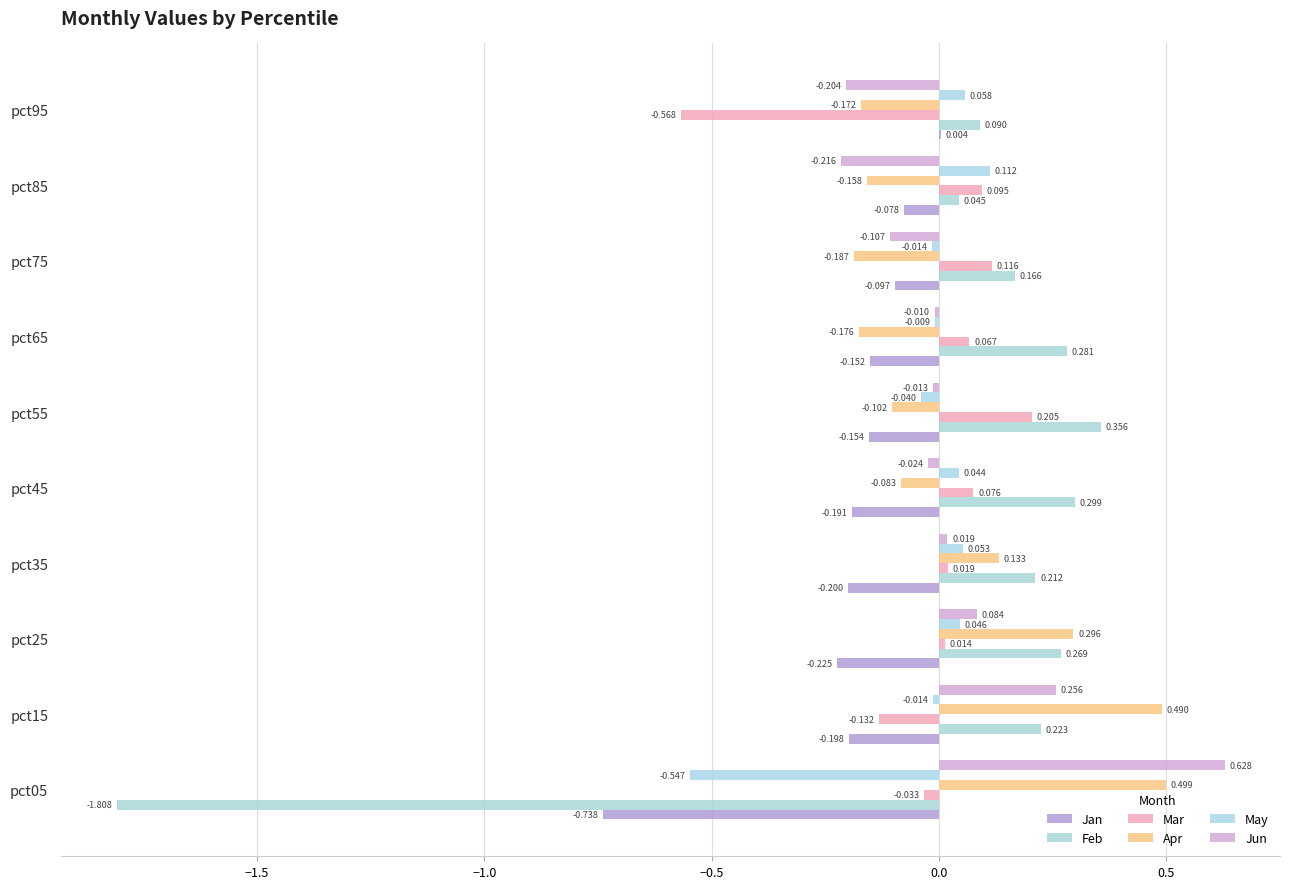

How many data points in Feb are above 0?

9